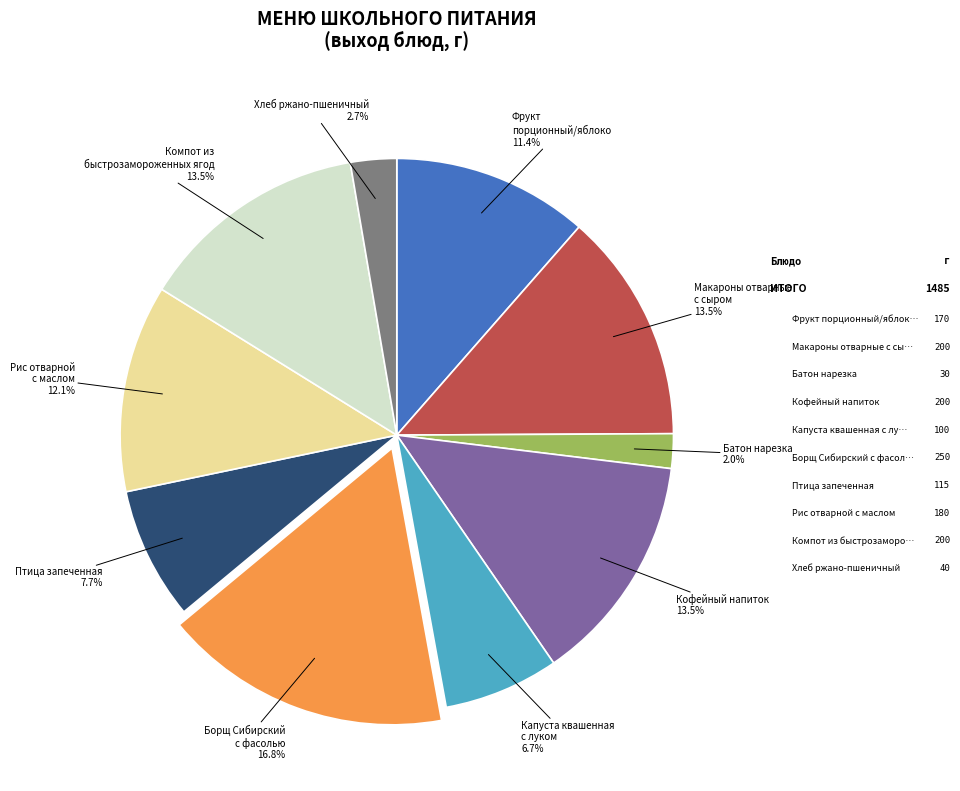

Is there a majority slice in this chart?

No